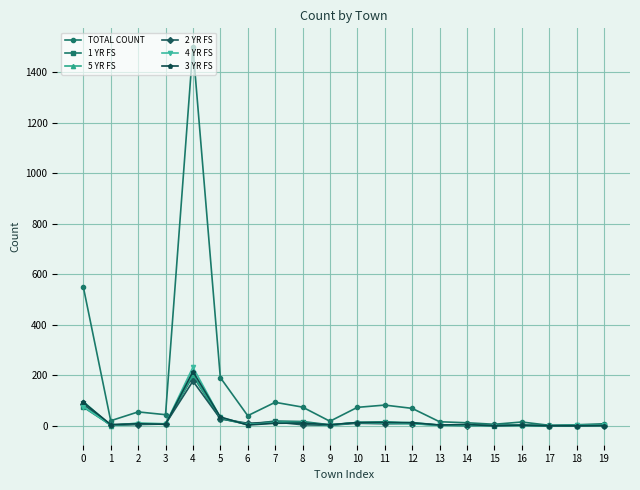

At which category is the sum across all series the highest?

4